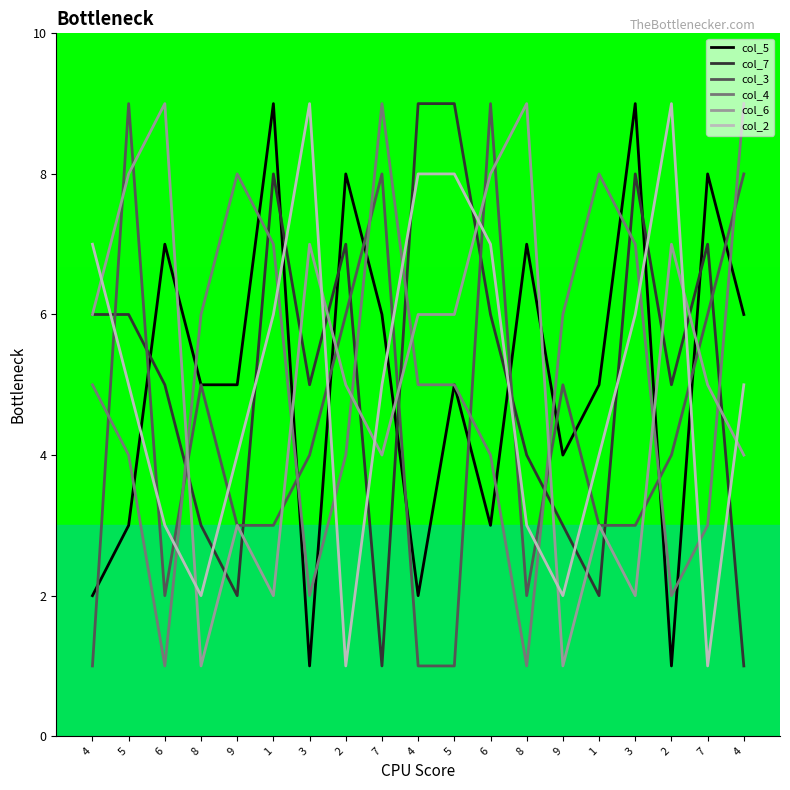

What are all the series names shown in the legend?

col_5, col_7, col_3, col_4, col_6, col_2